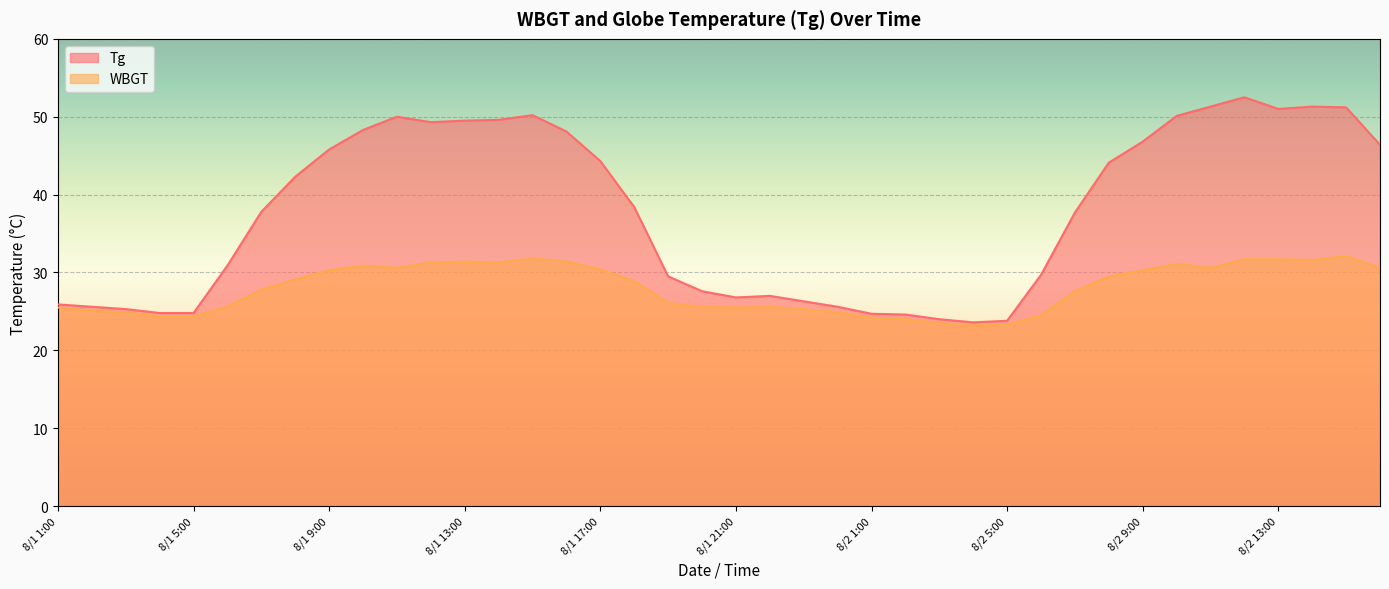

List the labels in order of Tg value, smallest first.

8/2 4:00, 8/2 5:00, 8/2 3:00, 8/2 2:00, 8/2 1:00, 8/1 4:00, 8/1 5:00, 8/1 3:00, 8/1 2:00, 8/1 24:00, 8/1 1:00, 8/1 23:00, 8/1 21:00, 8/1 22:00, 8/1 20:00, 8/1 19:00, 8/2 6:00, 8/1 6:00, 8/2 7:00, 8/1 7:00, 8/1 18:00, 8/1 8:00, 8/2 8:00, 8/1 17:00, 8/1 9:00, 8/2 16:00, 8/2 9:00, 8/1 16:00, 8/1 10:00, 8/1 12:00, 8/1 13:00, 8/1 14:00, 8/1 11:00, 8/2 10:00, 8/1 15:00, 8/2 13:00, 8/2 15:00, 8/2 11:00, 8/2 14:00, 8/2 12:00